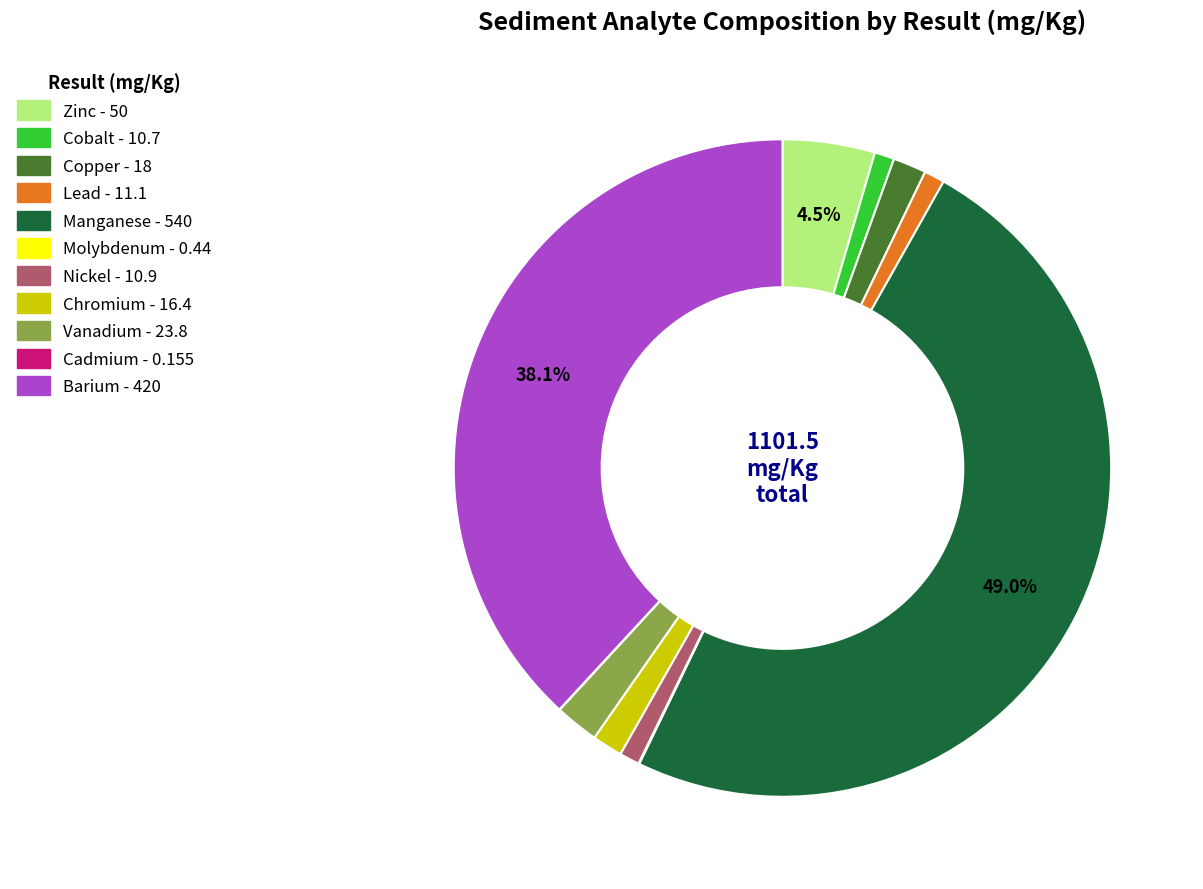

Combined, do Copper and Cobalt account for over 50%?

No